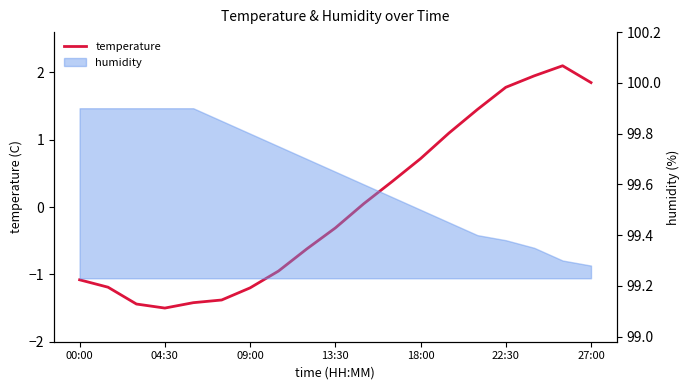

How many negative values are there?

10